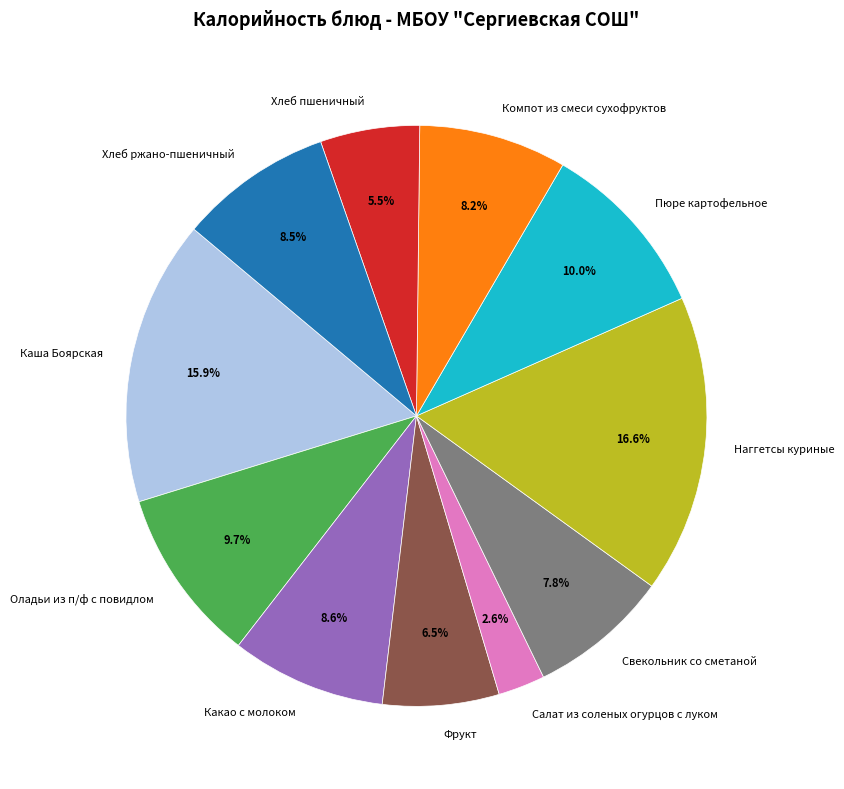

Approximately how many times larger is the value at Наггетсы куриные compared to Компот из смеси сухофруктов?

2.0